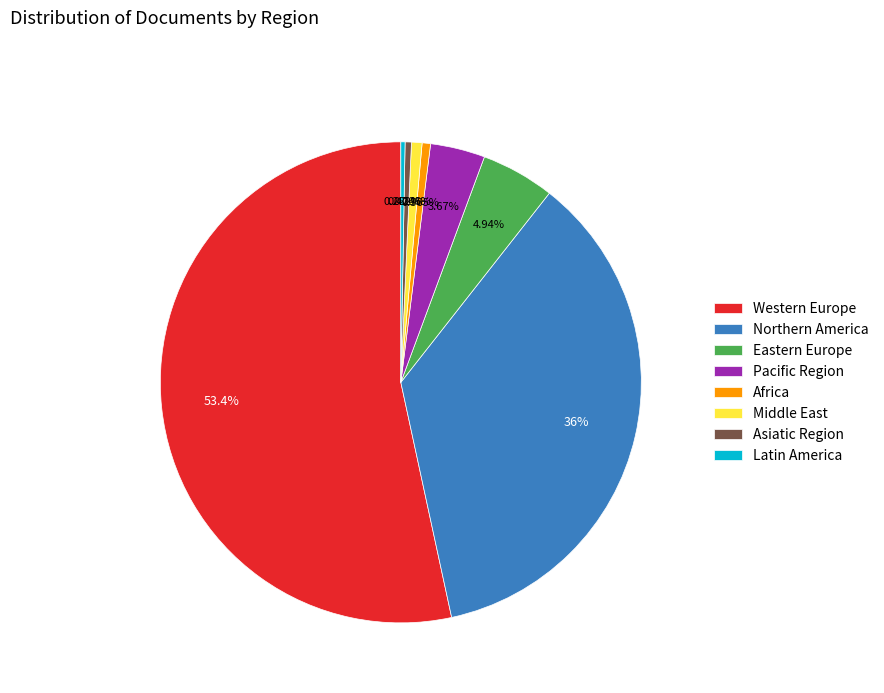

Is there any slice that represents more than half of the pie?

Yes